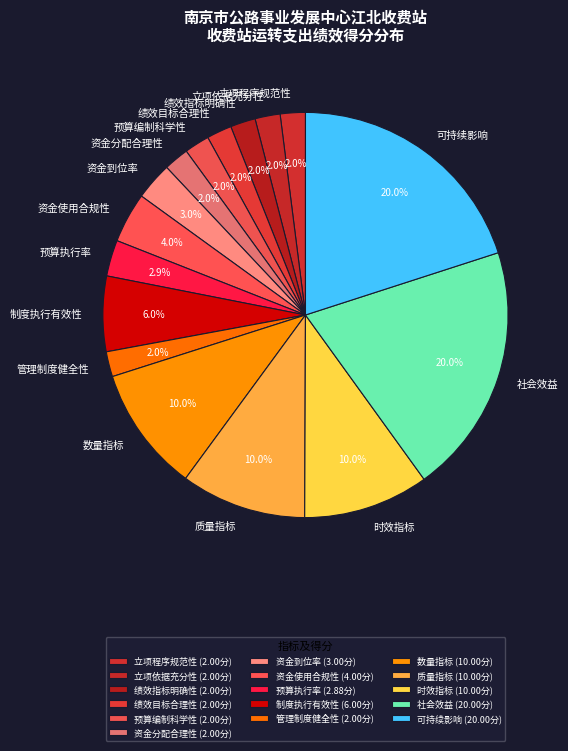

Do 质量指标 and 资金到位率 together represent more than half of the pie?

No